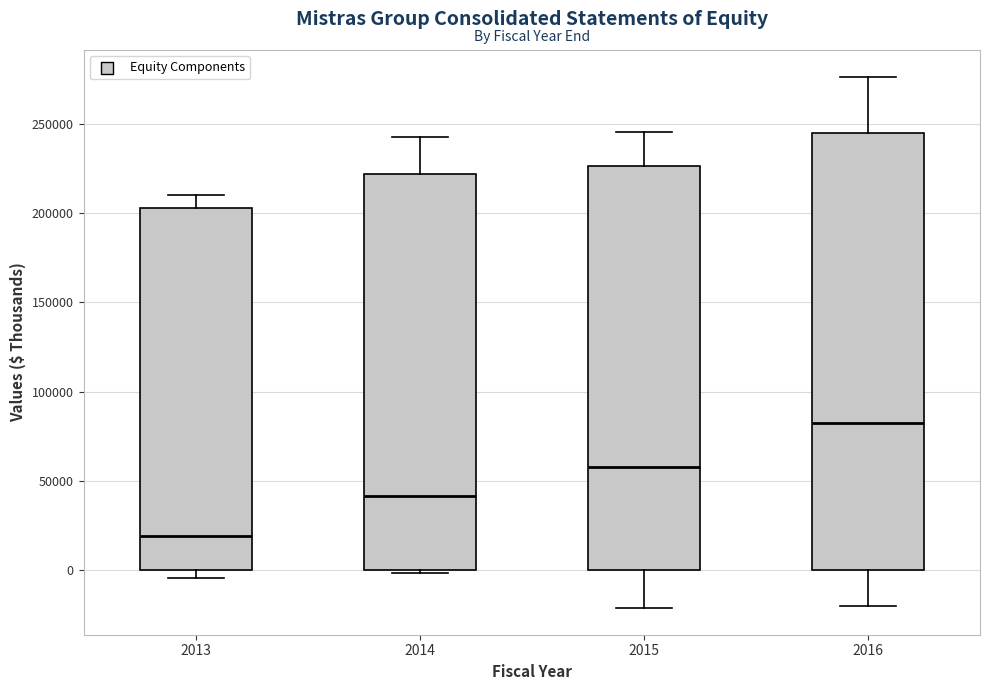

Reading left to right, transcribe this box plot: for each box, give where its median line is, the range the box spans, and where its two whiskers end, as read against the y-axis. The values are not printed on the chart, so give them approximately, as read against the axis.

2013: median 20000, box 0 to 205000, whiskers -5000 to 210000
2014: median 40000, box 0 to 220000, whiskers 0 (just below the box's lower edge) to 240000
2015: median 60000, box 0 to 225000, whiskers -20000 to 245000
2016: median 80000, box 0 to 245000, whiskers -20000 to 275000